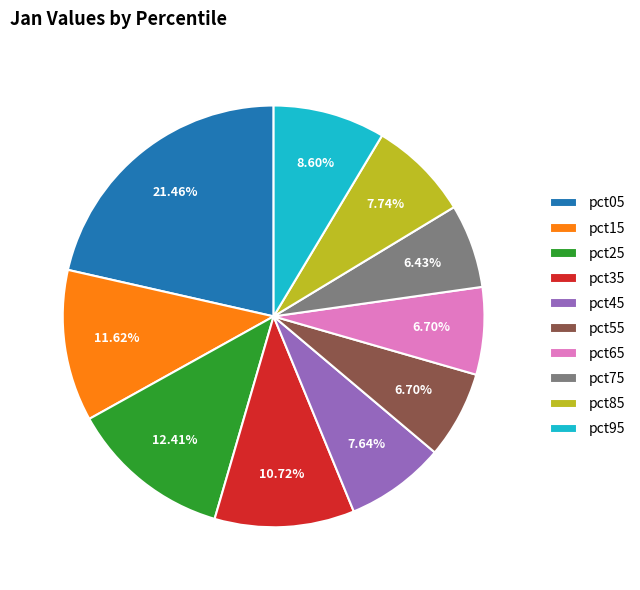

What portion of the pie excludes pct45?

92.4%